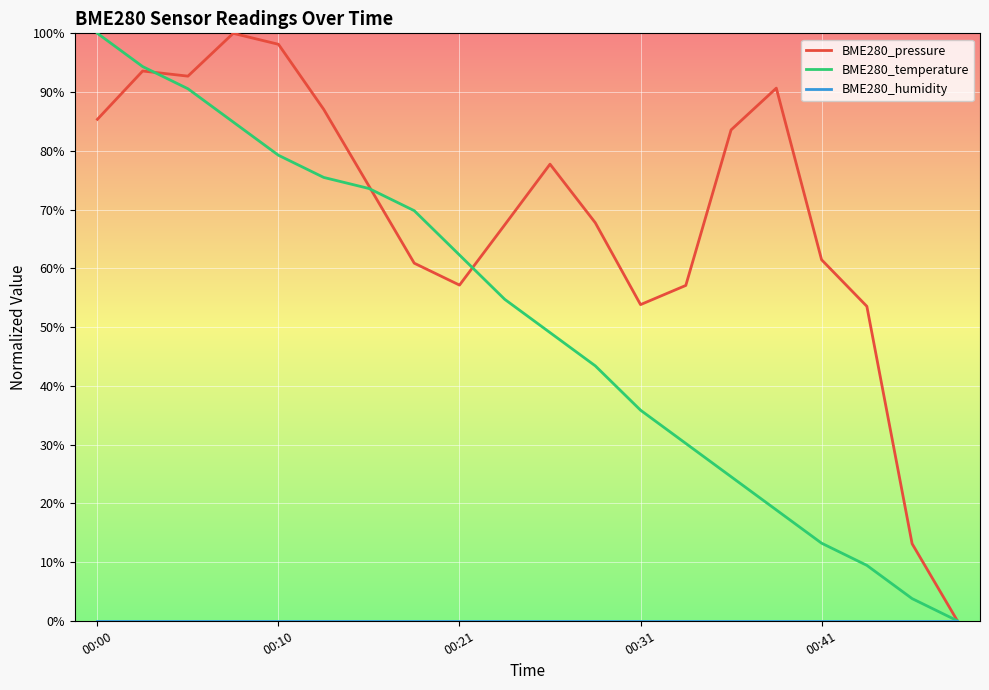

Which series has the largest total across all categories?

BME280_pressure